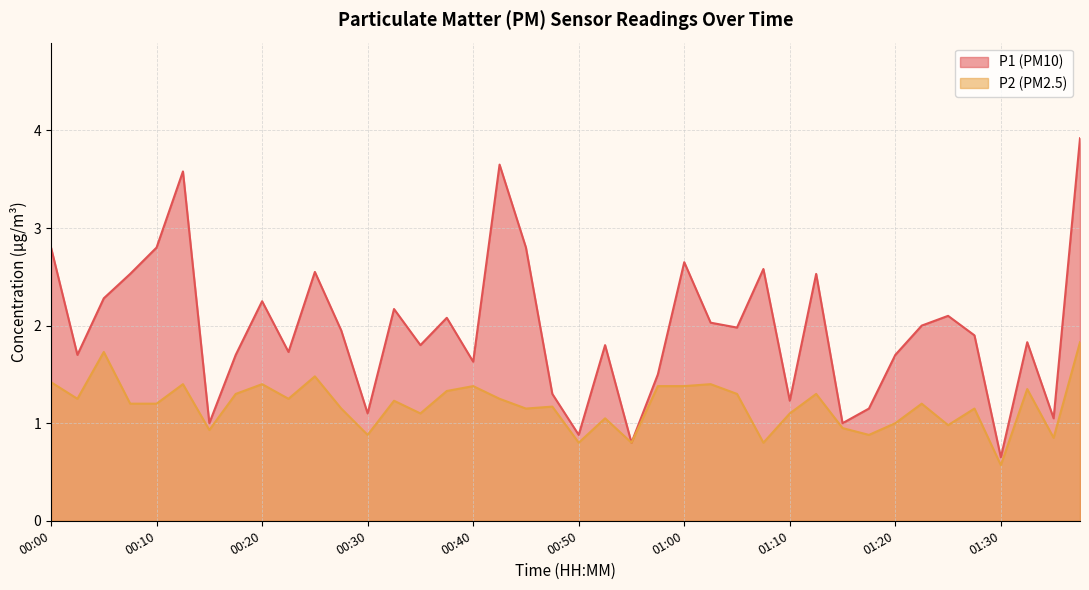

What is the maximum value shown in the chart?

3.9